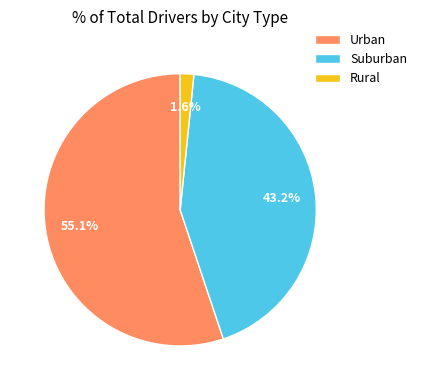

Does any single category account for the majority?

Yes